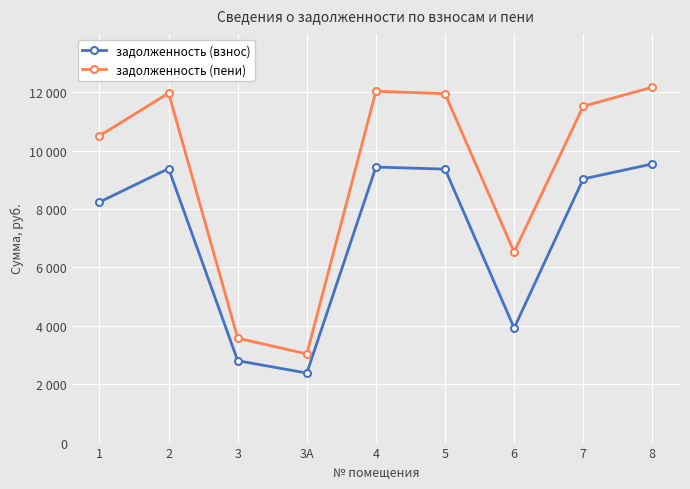

What is the total value across all series at 1?

18745.4